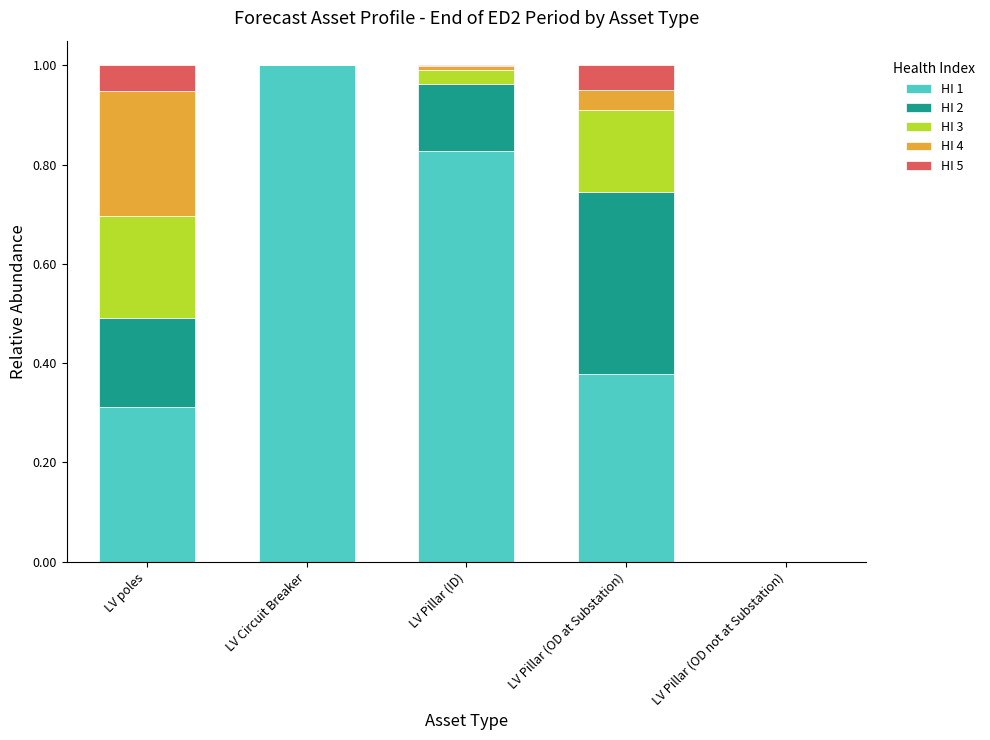

What is the sum of all HI 1 values?

2.5